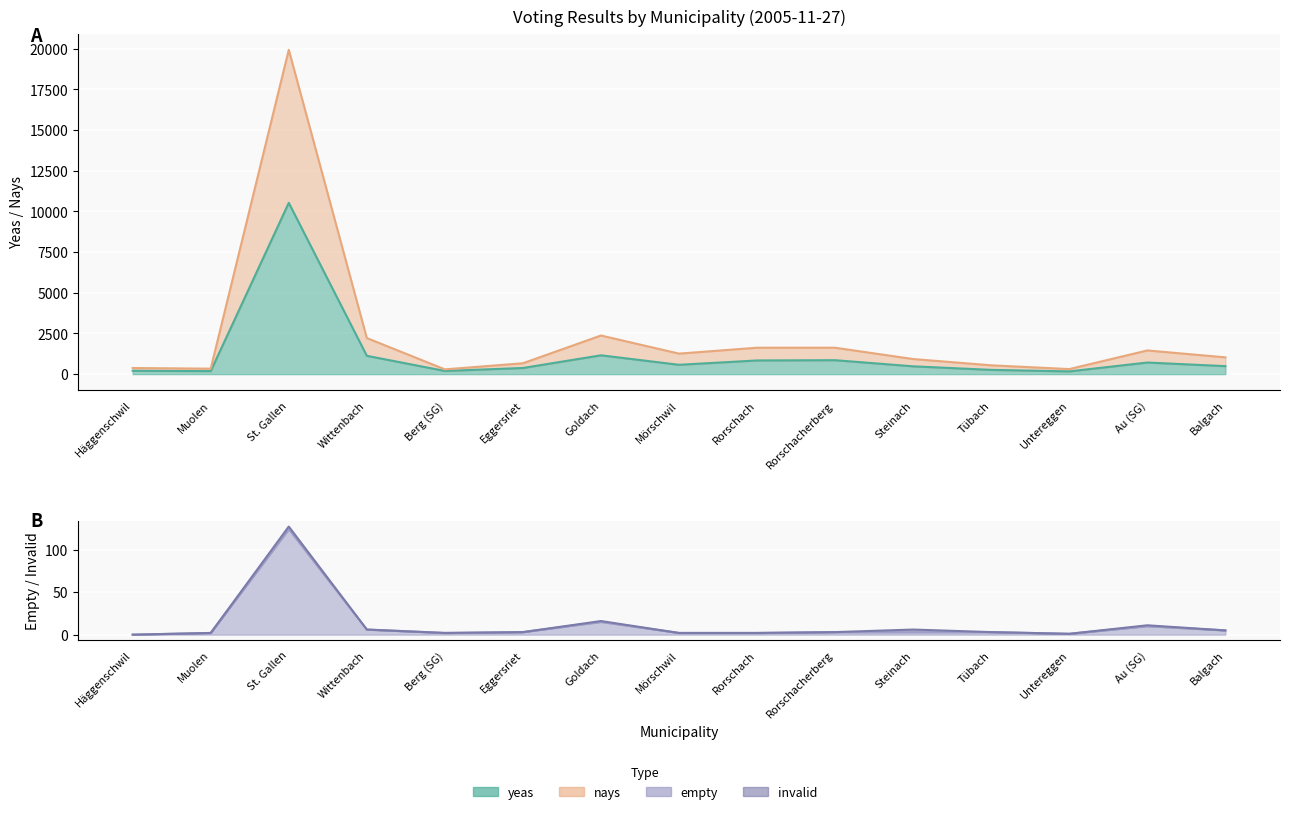

True or false: nays and empty intersect in this chart.

False